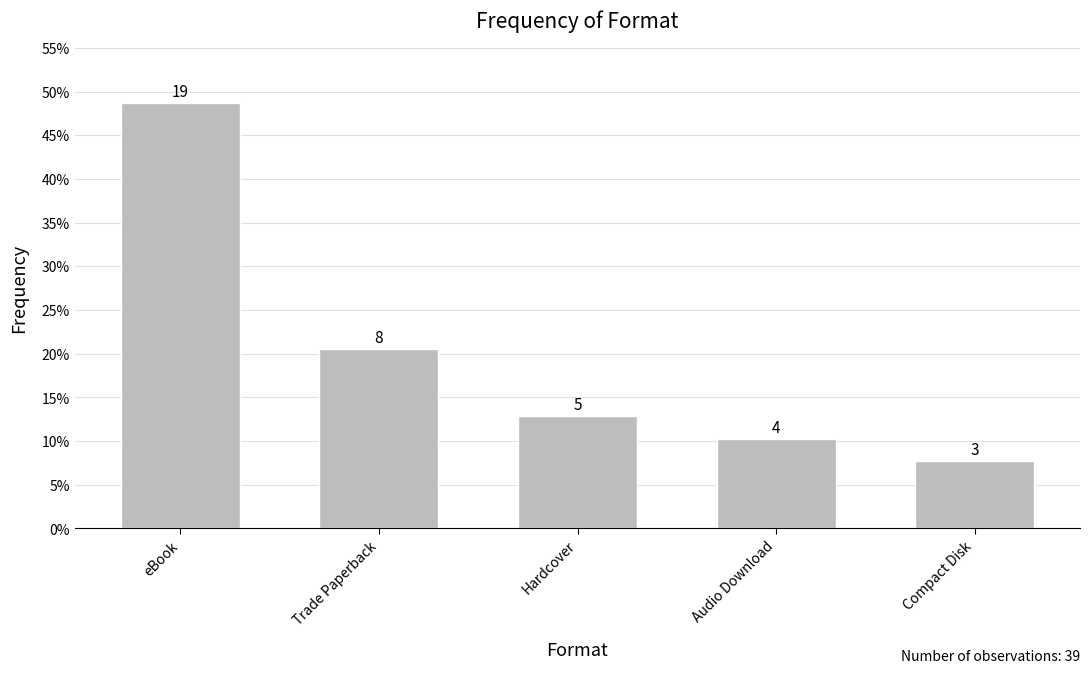

Between Hardcover and Compact Disk, which is larger?

Hardcover